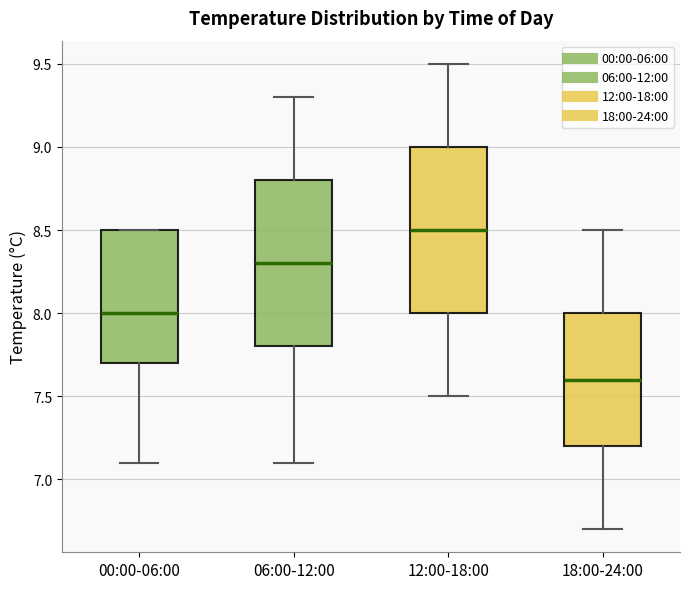

Where is the lower edge of the box for 12:00-18:00 on the y-axis? The values are not printed on the chart, so give them approximately, as read against the axis.

8.0